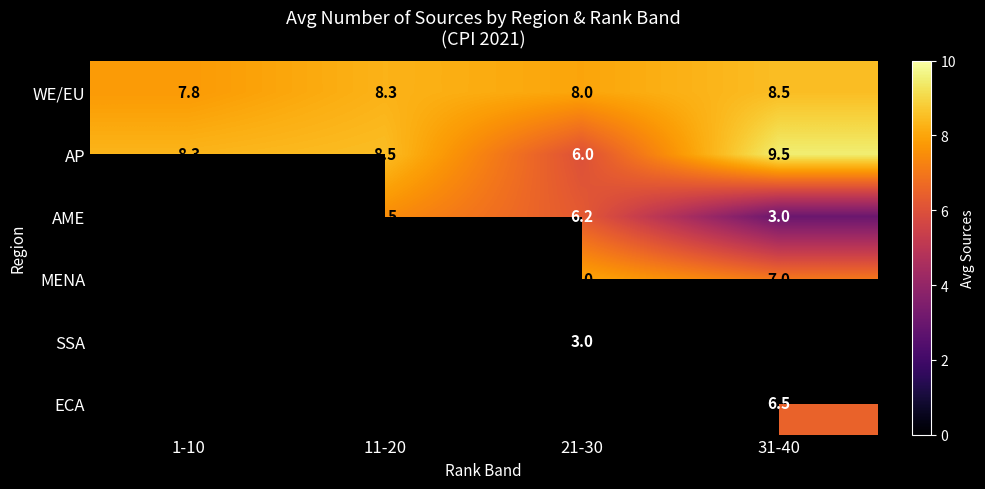

Is the value of MENA at 21-30 greater than the value of AME at 31-40?

Yes